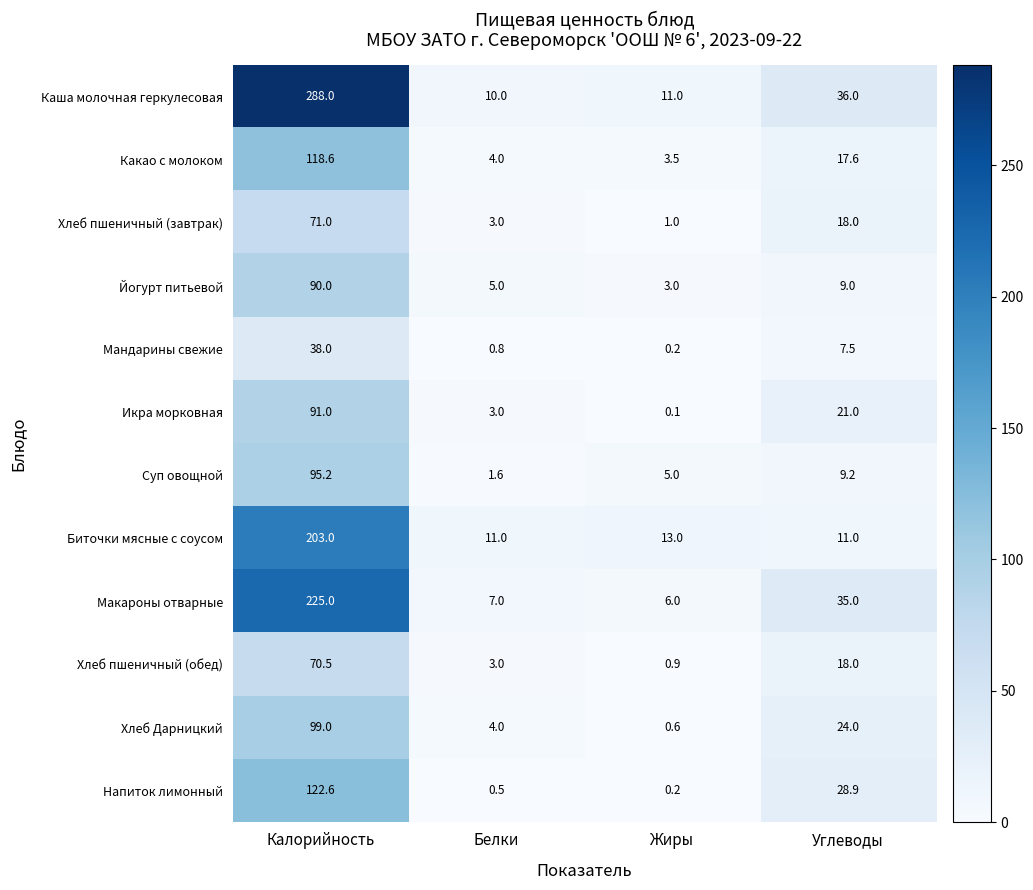

Rank the series at Калорийность from highest to lowest value.

Каша молочная геркулесовая, Макароны отварные, Биточки мясные с соусом, Напиток лимонный, Какао с молоком, Хлеб Дарницкий, Суп овощной, Икра морковная, Йогурт питьевой, Хлеб пшеничный (завтрак), Хлеб пшеничный (обед), Мандарины свежие